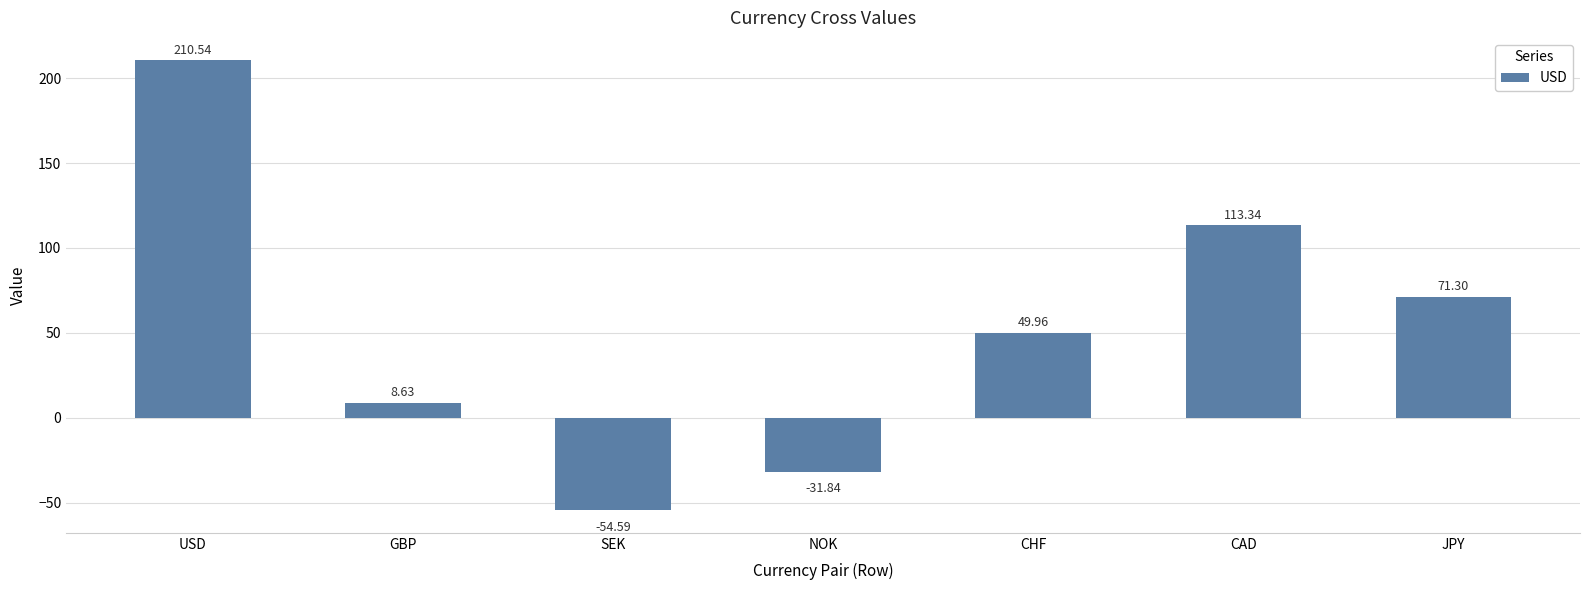

How many series are shown in this chart?

1